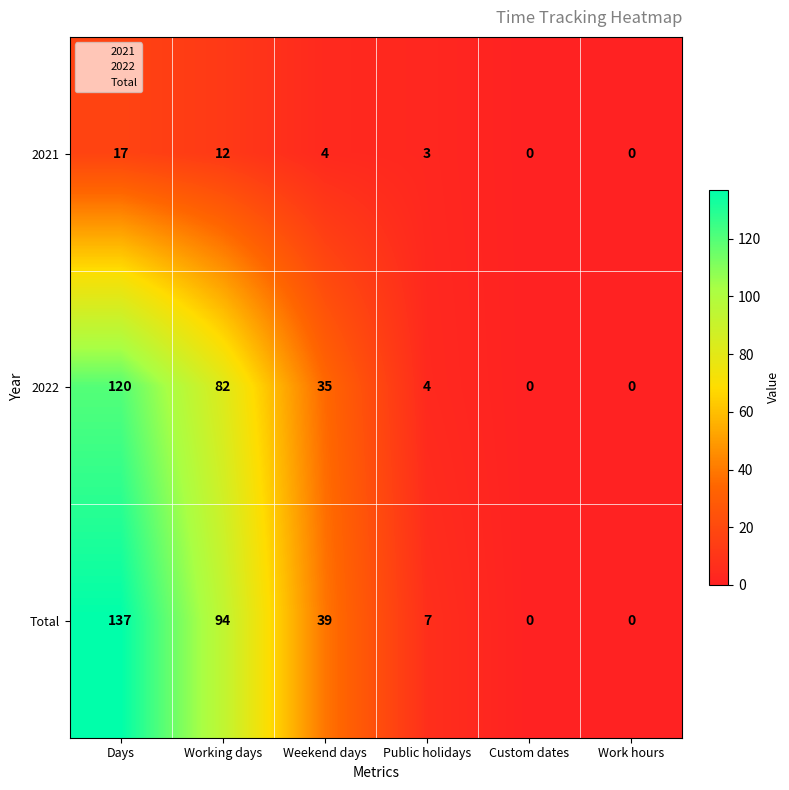

Reading left to right, what are all the values shown in this chart?

2021: 17	12	4	3	0	0
2022: 120	82	35	4	0	0
Total: 137	94	39	7	0	0